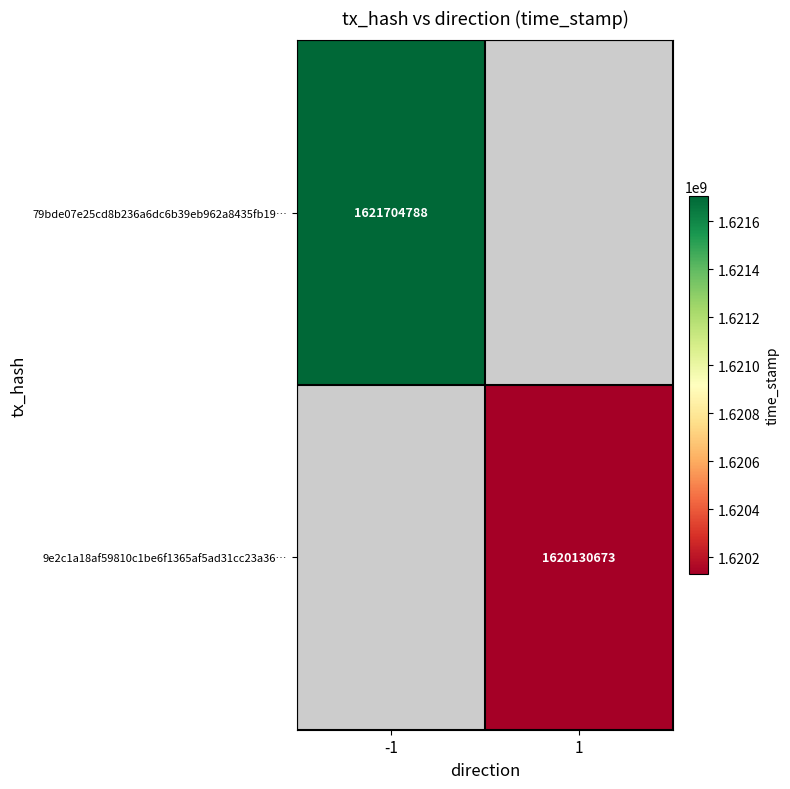

What is the minimum value shown in the chart?

1620130673.0